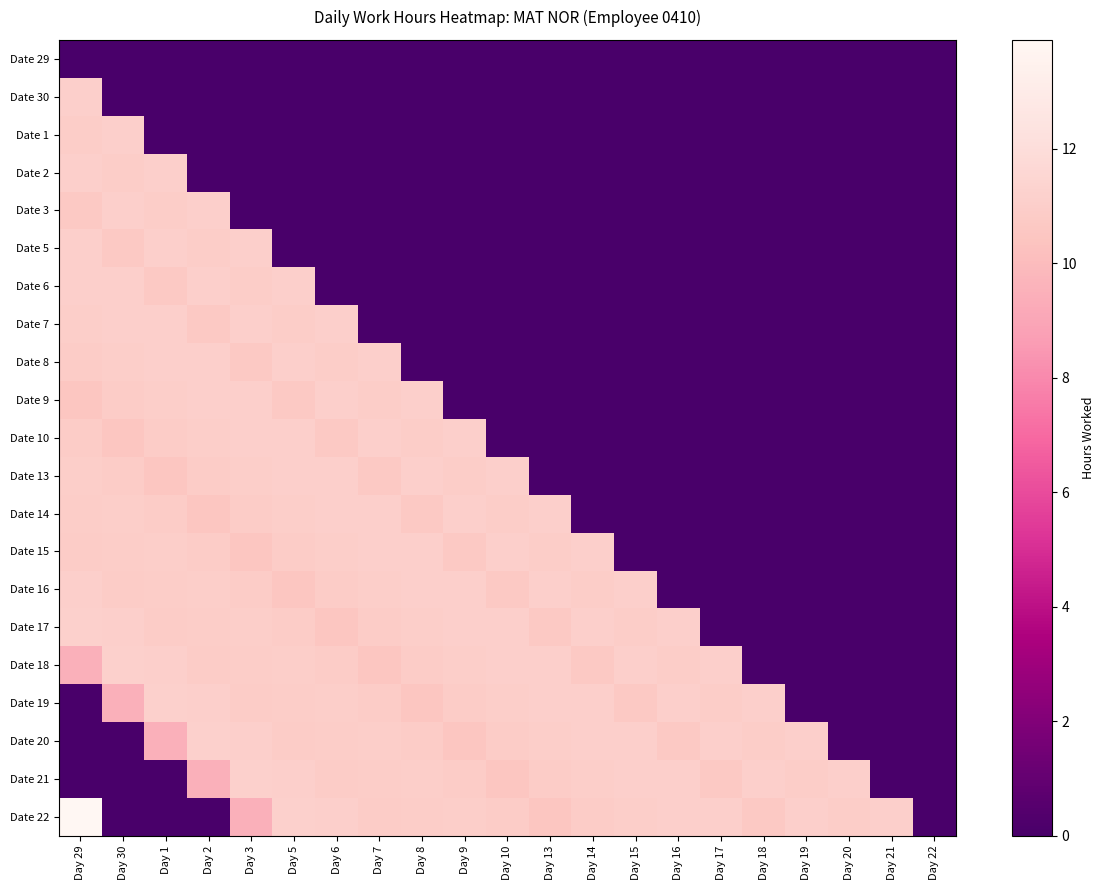

Count the number of categories in the chart.

21